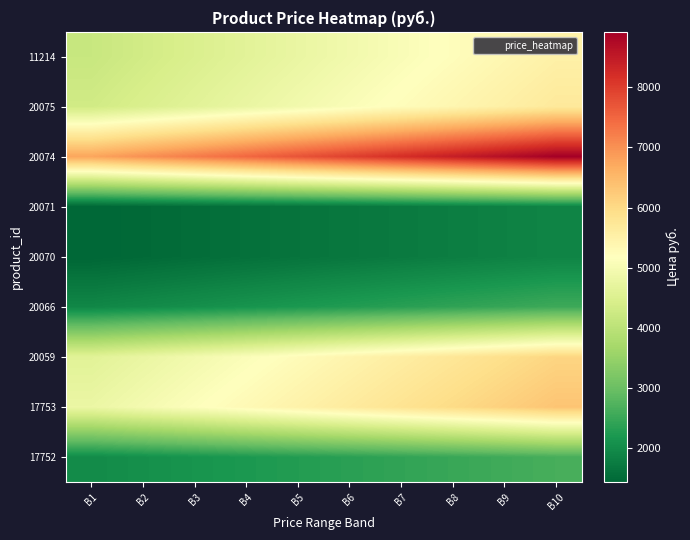

Which has a higher value, B6 or B3?

B6